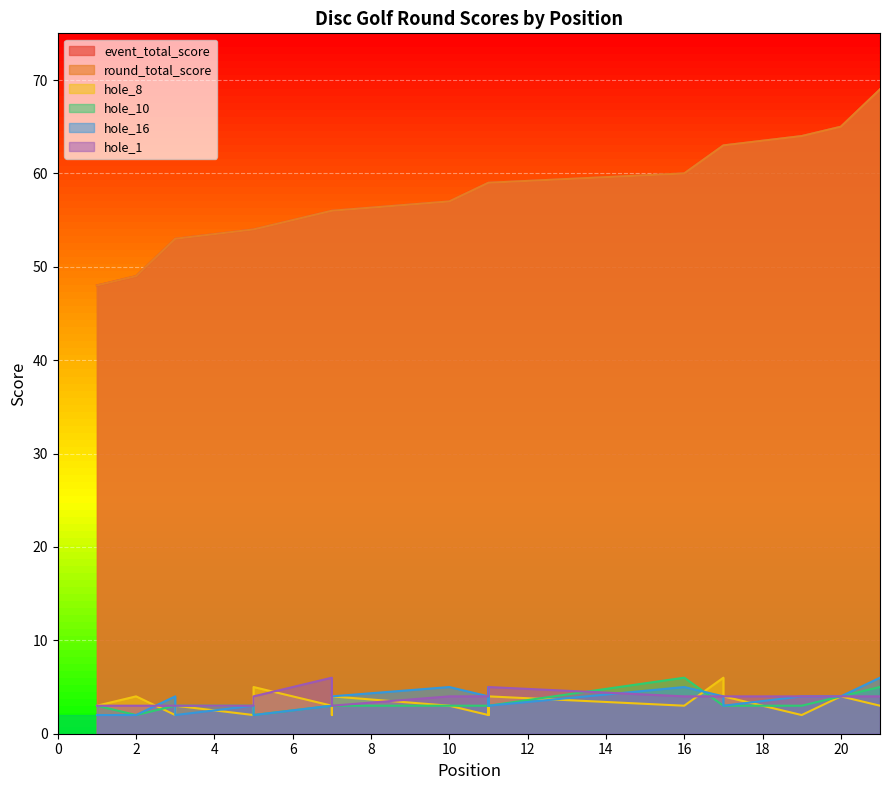

At which category is the sum across all series the highest?

21